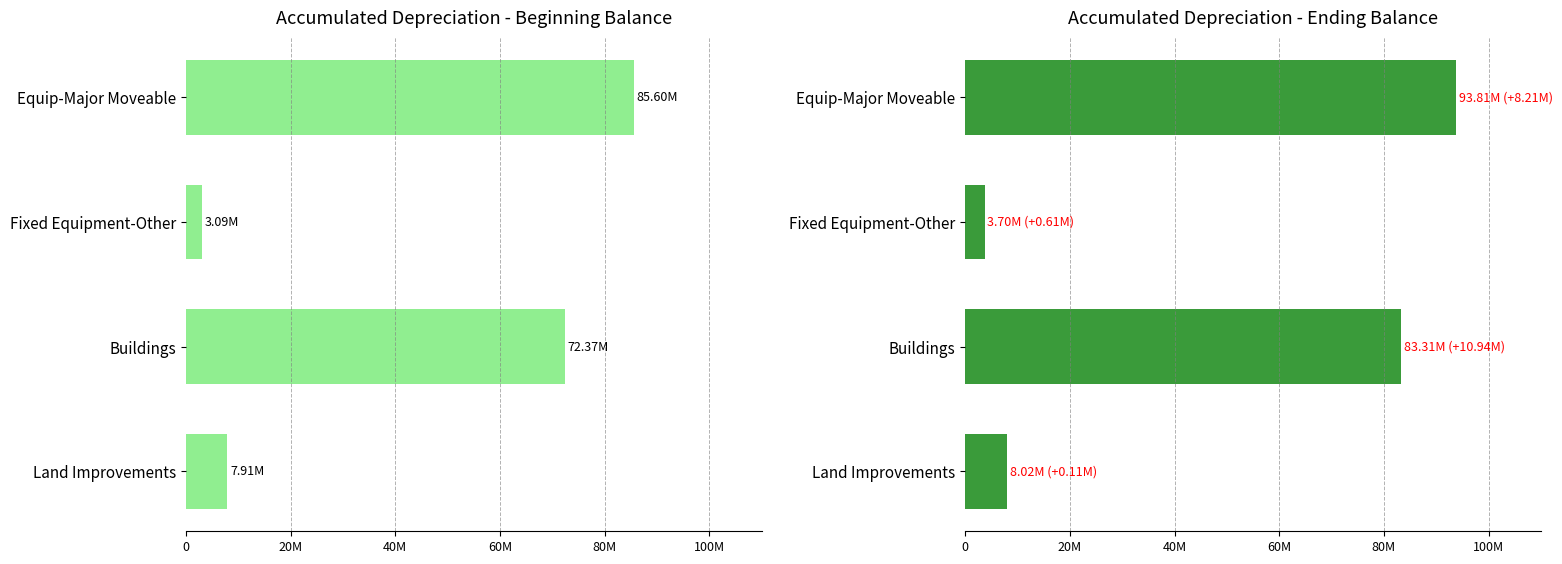

What is the value of the Accumulated Depreciation - Ending Balance bar at the 1st from the left?

8020700.8